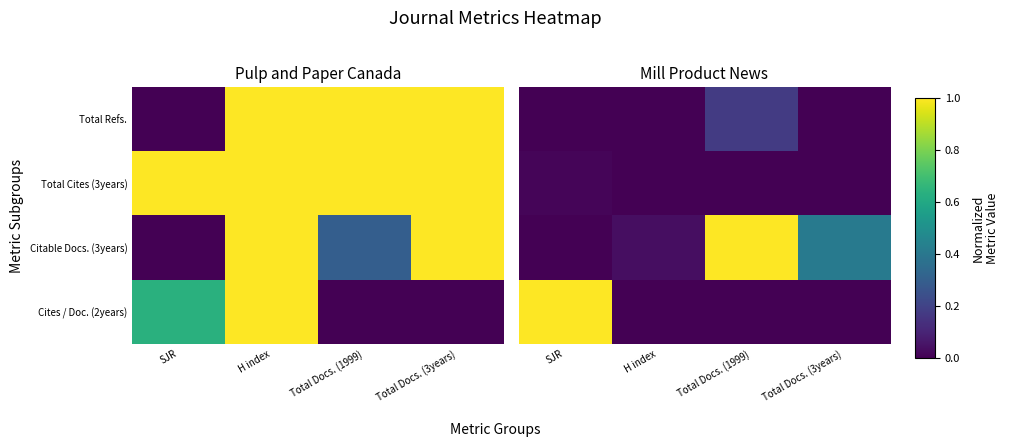

At how many categories does at least one series exceed 0?

4